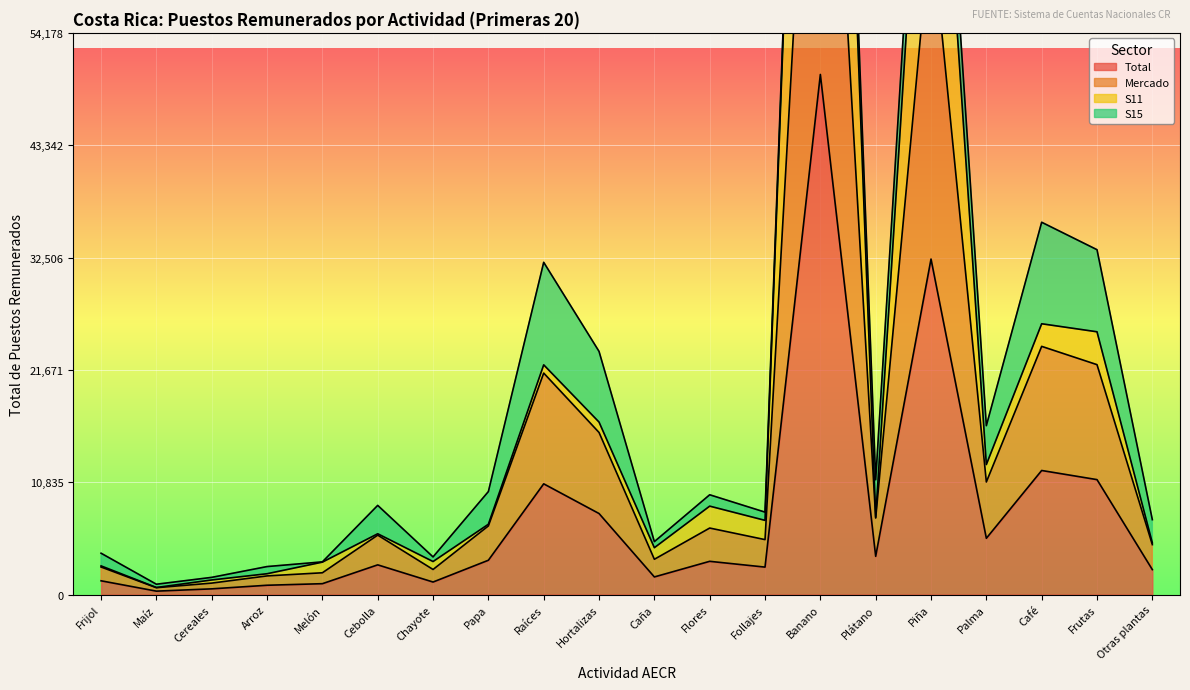

What is the approximate value of Total at Café?

11970